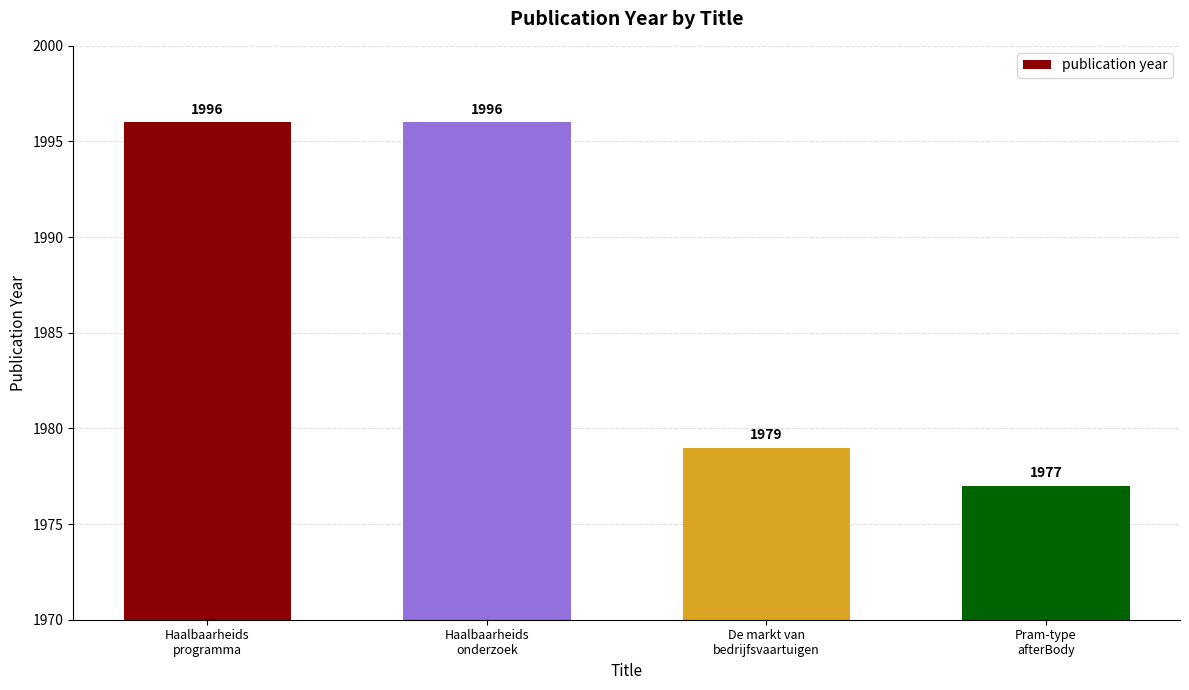

Does the chart contain stacked bars?

No